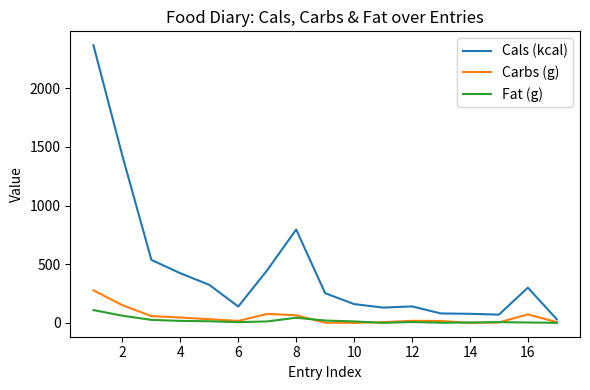

What is the greatest value displayed?

2368.0